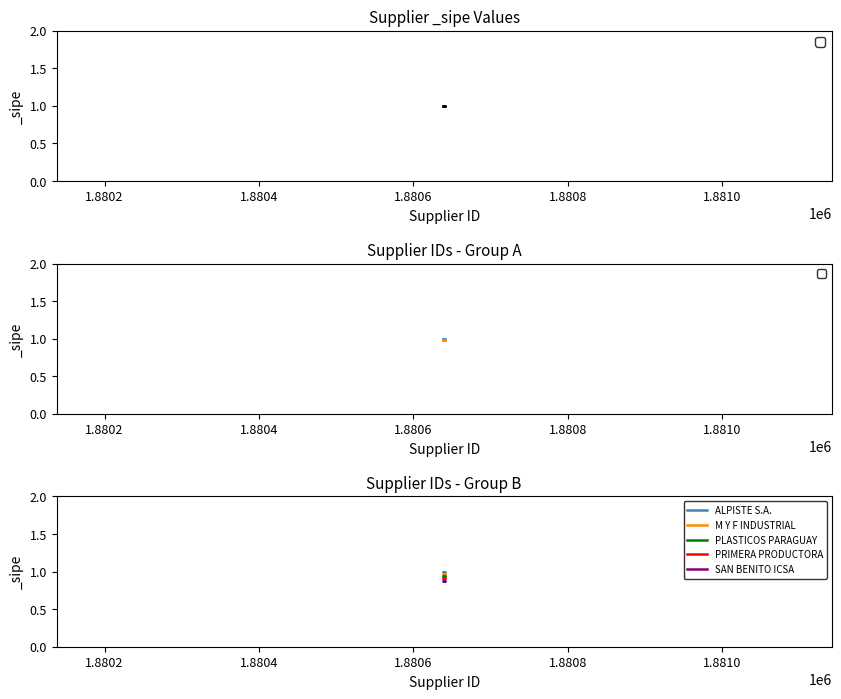

What is the sum of all ALPISTE S.A. values?

5.0